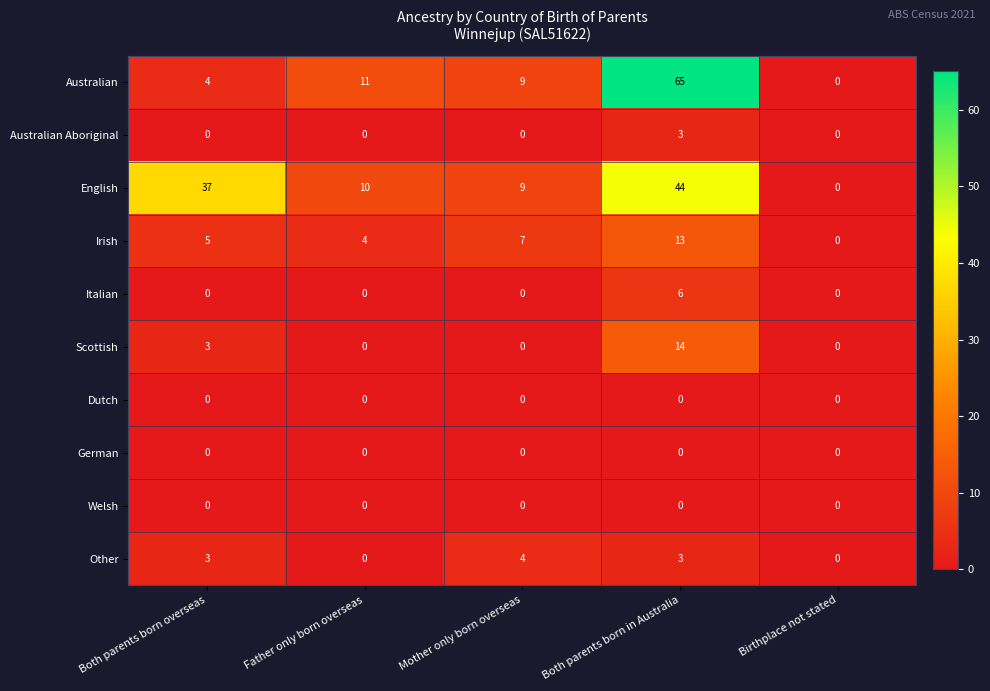

Count the Other values in the range 0 to 3.

4